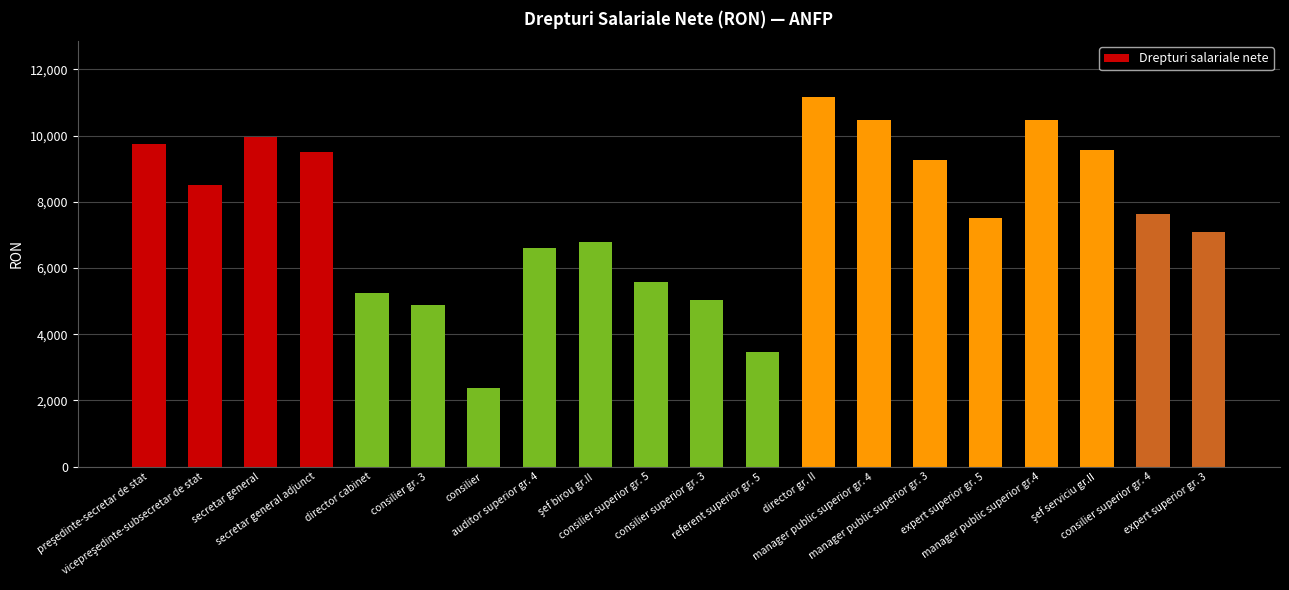

What is the smallest value displayed?

2375